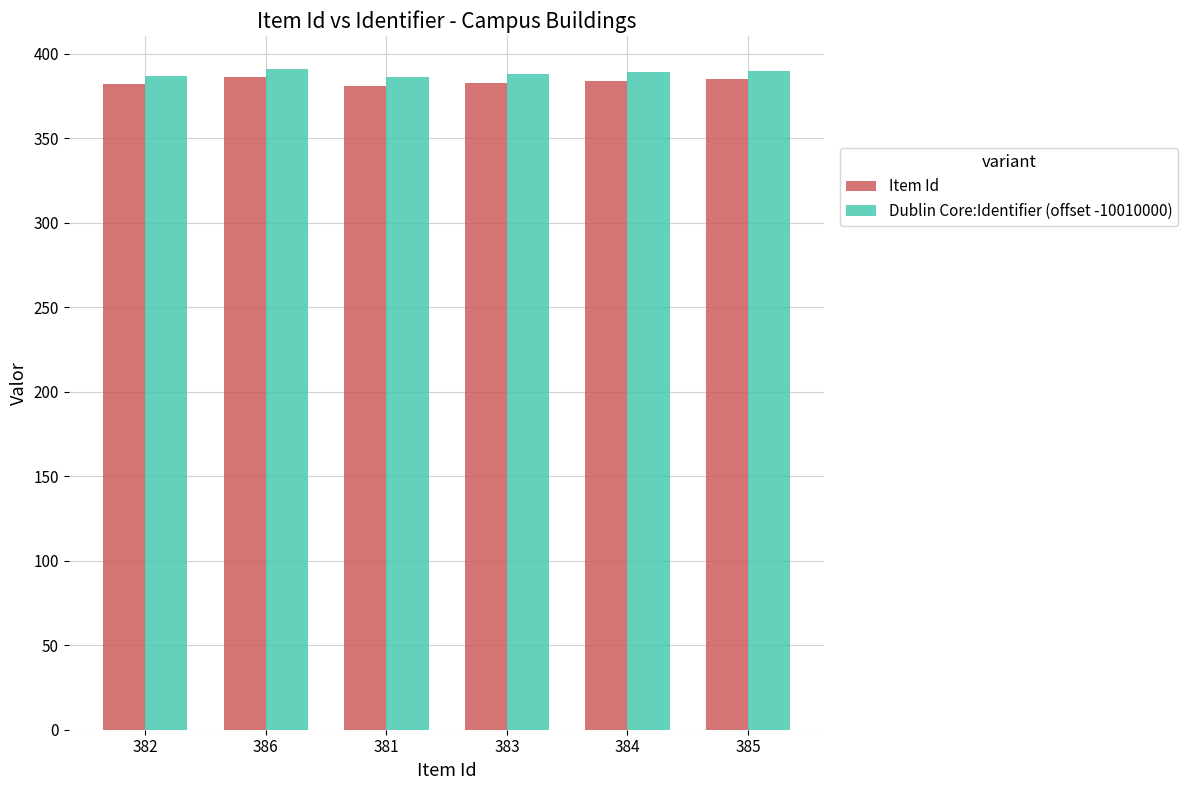

Rank the series by their maximum value, from lowest to highest.

Item Id, Dublin Core:Identifier (offset -10010000)